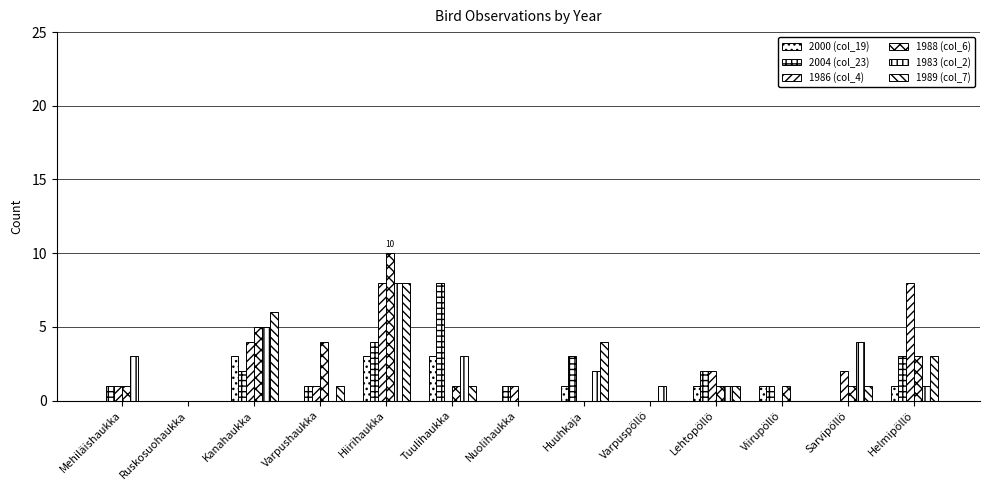

How many categories are shown in the chart?

13